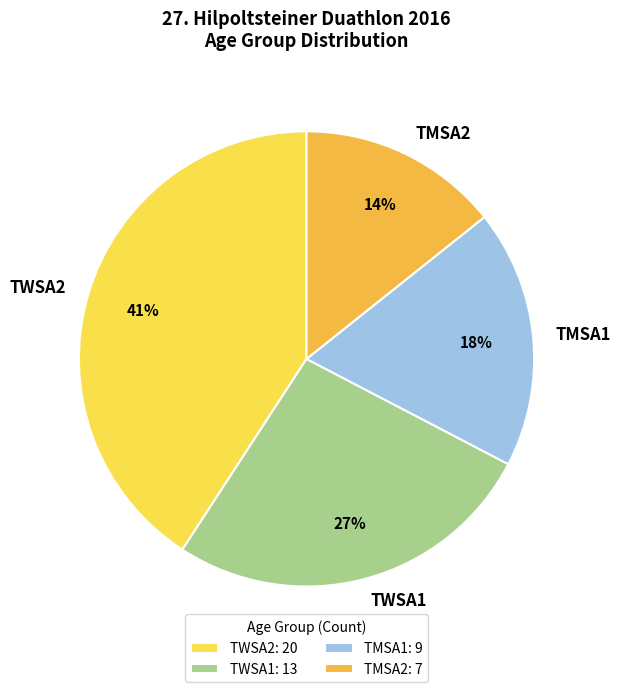

Between TMSA1 and TMSA2, which is larger?

TMSA1